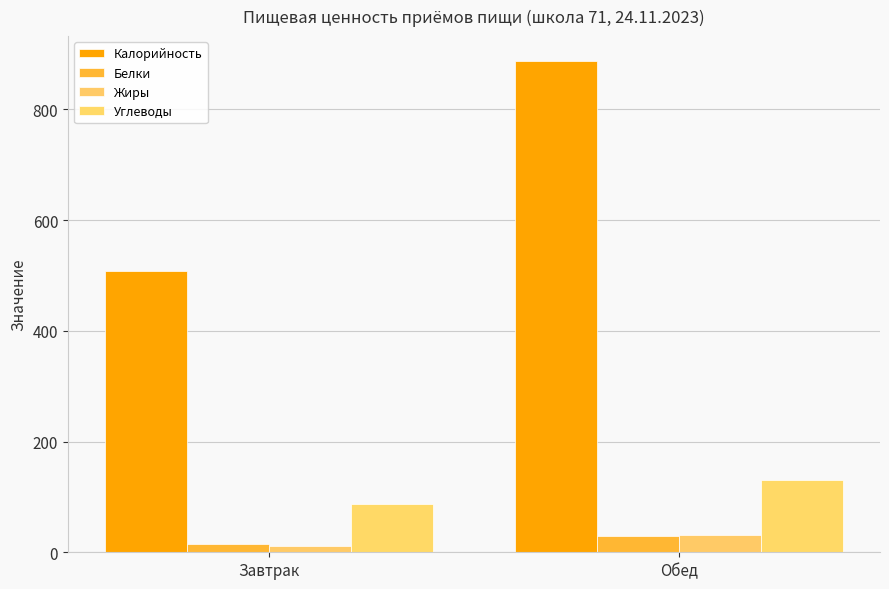

The value of Жиры at Завтрак is 19.0. True or false?

False